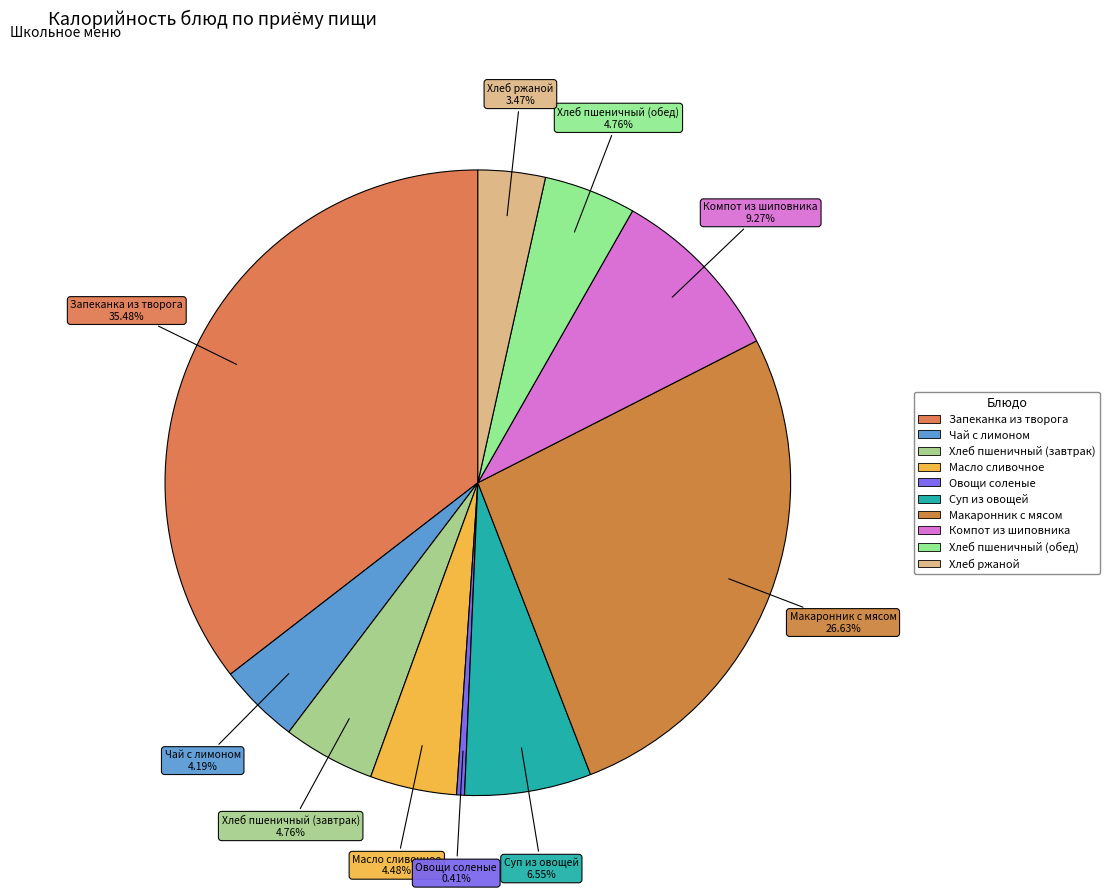

Is it true that Запеканка из творога is 49% of the pie?

False